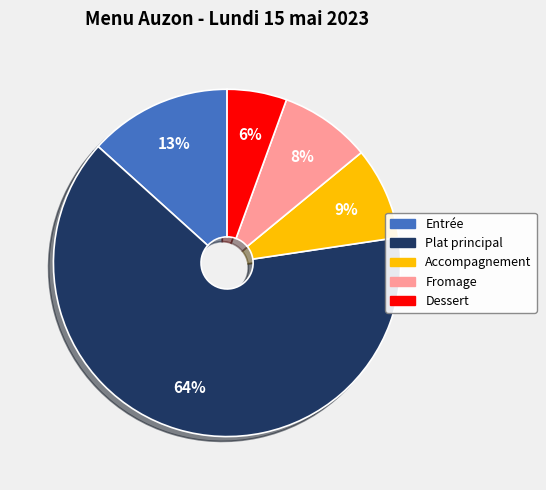

True or false: Fromage accounts for 8% of the total.

True